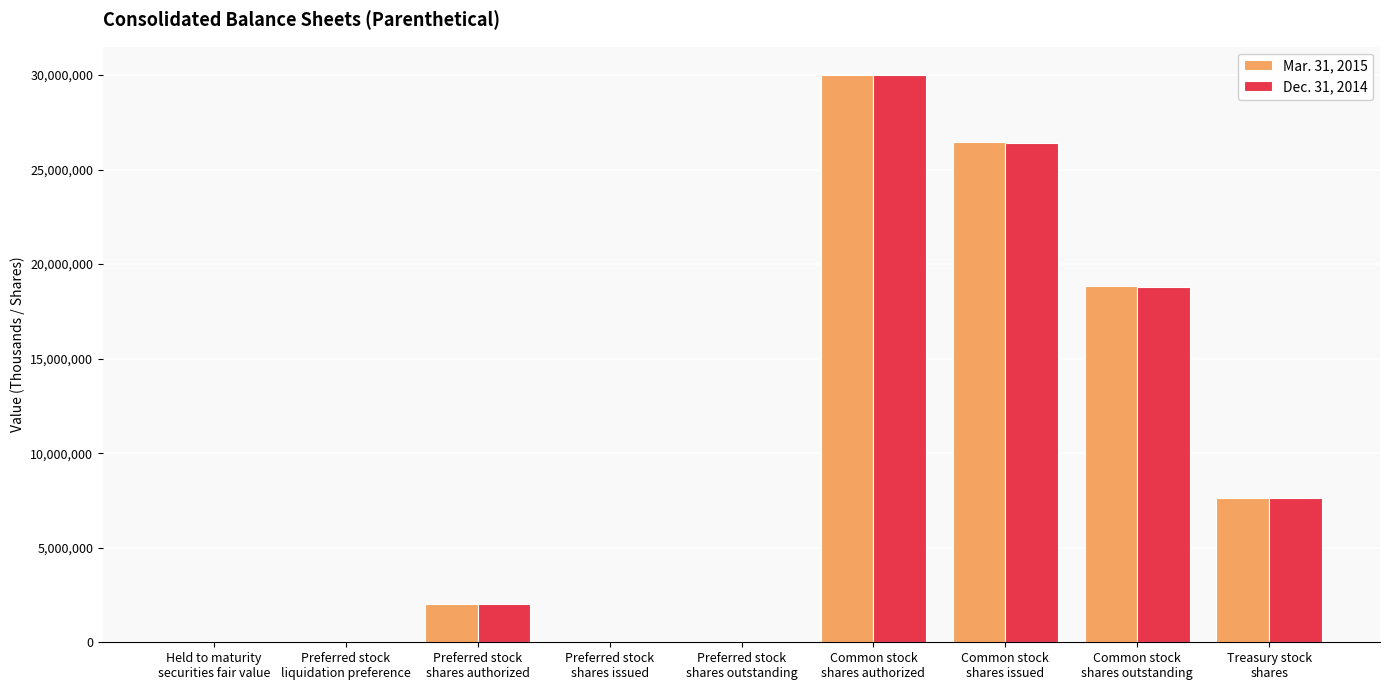

Which series changed the most between Preferred stock
shares authorized and Common stock
shares issued?

Mar. 31, 2015